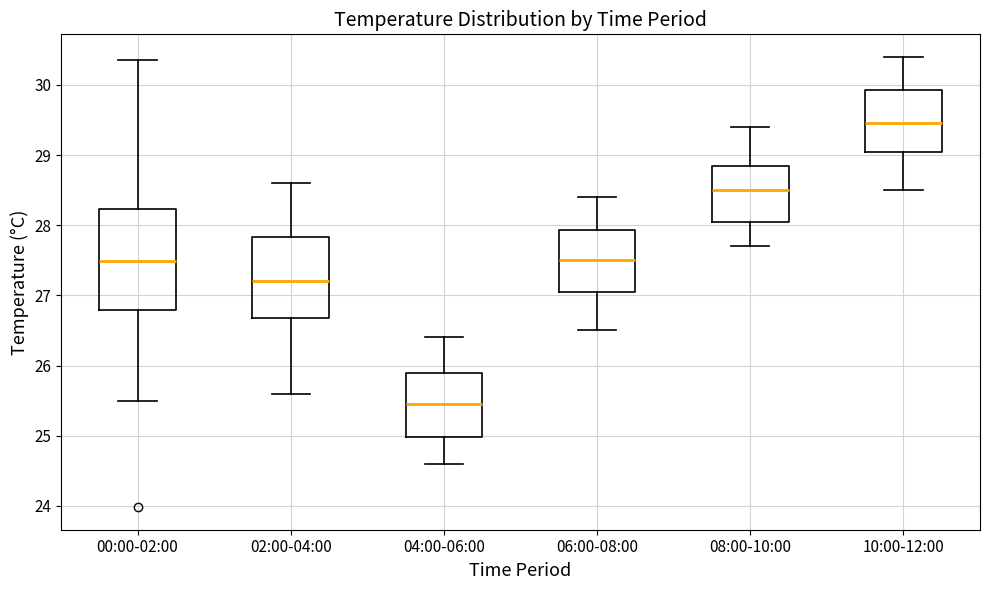

Which box is the tallest, from its lower edge to its upper edge?

00:00-02:00